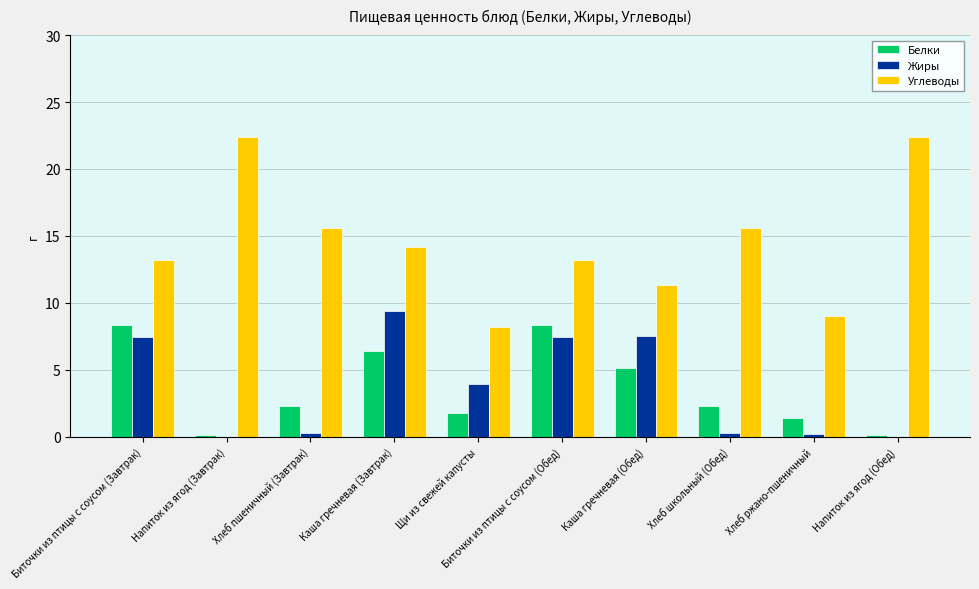

What are all the series names shown in the legend?

Белки, Жиры, Углеводы